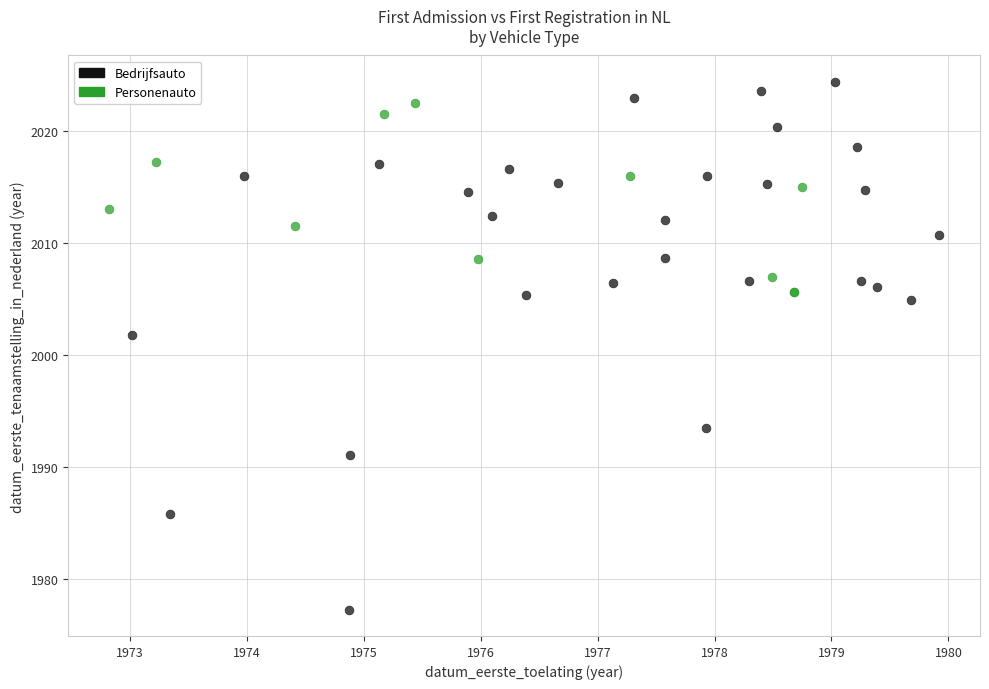

Which series contains the lowest Y value?

Bedrijfsauto